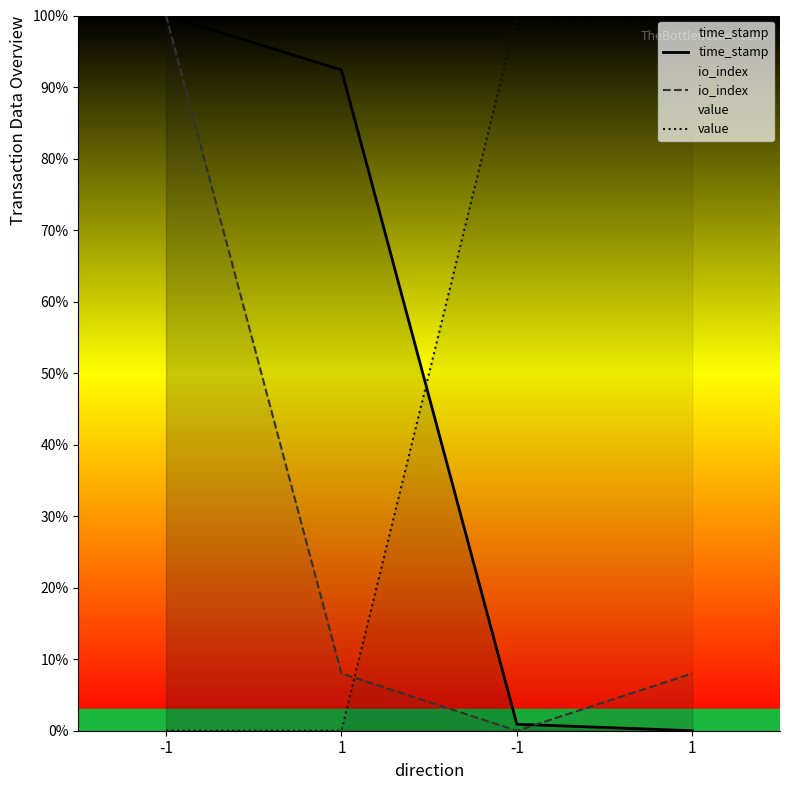

At which category does io_index reach its first local valley?

-1